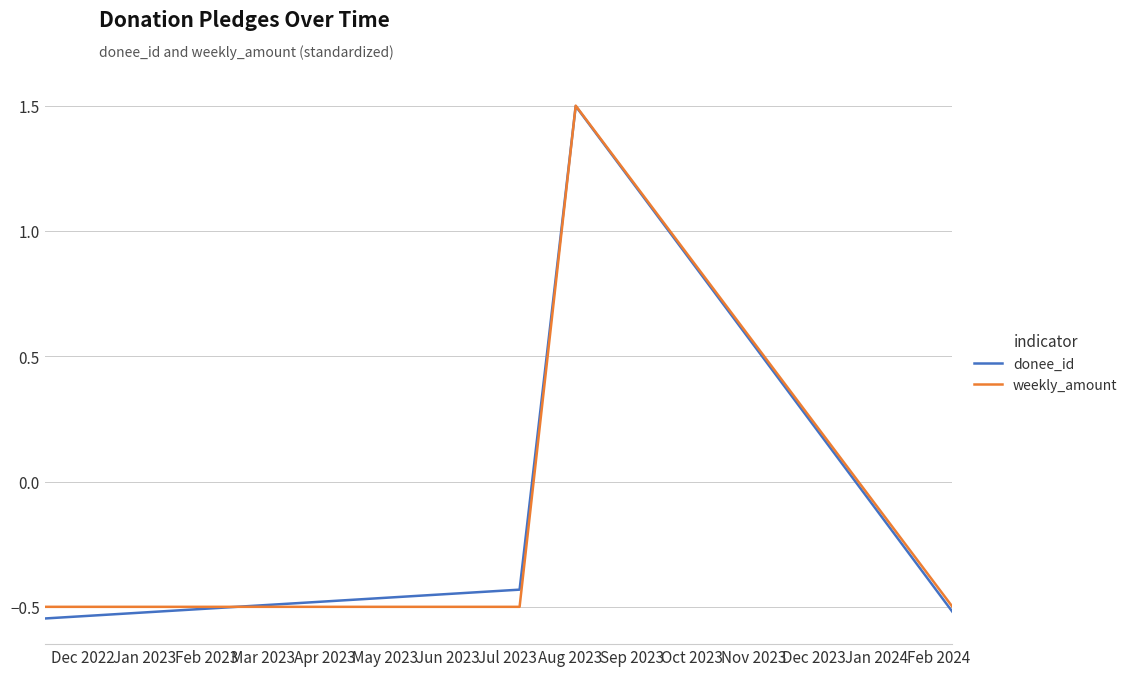

How many values in donee_id are below zero?

3